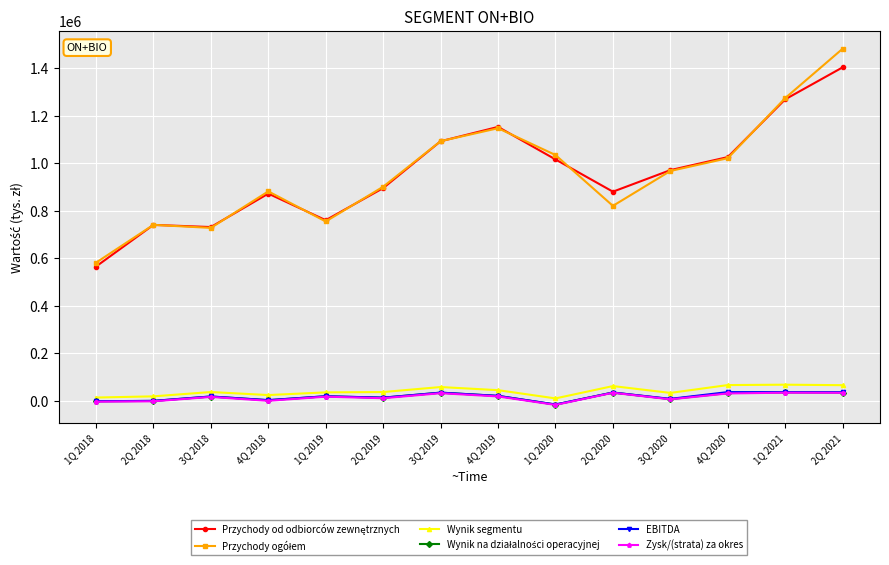

At which category is the sum across all series the highest?

2Q 2021